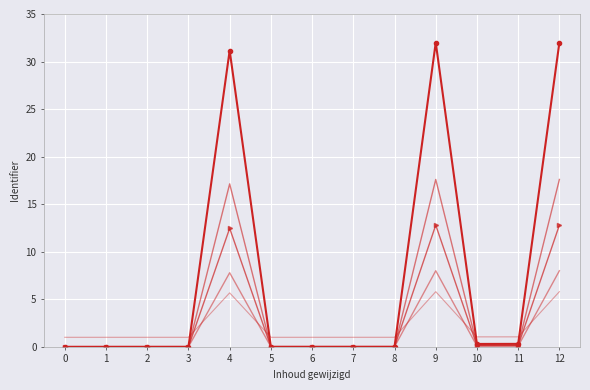

At which category is the sum across all series the highest?

12